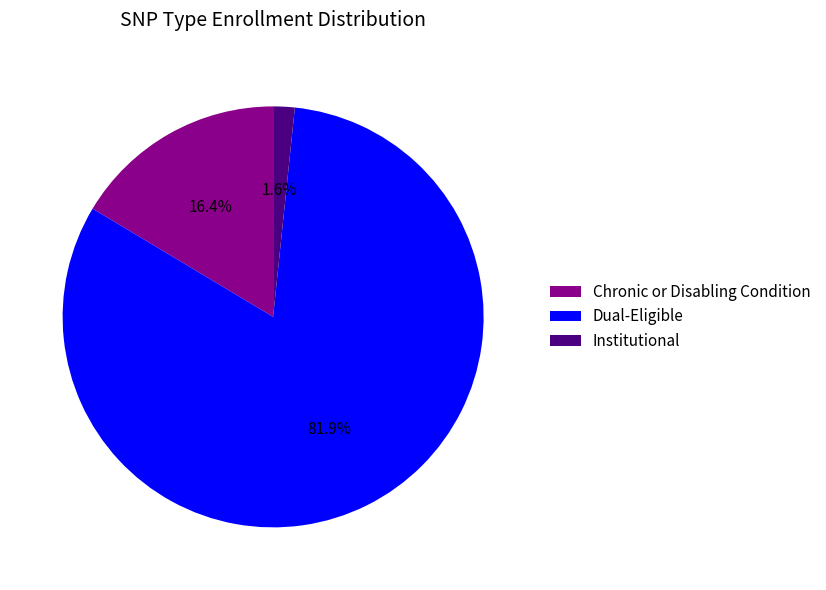

Which category has the biggest portion of the pie?

Dual-Eligible